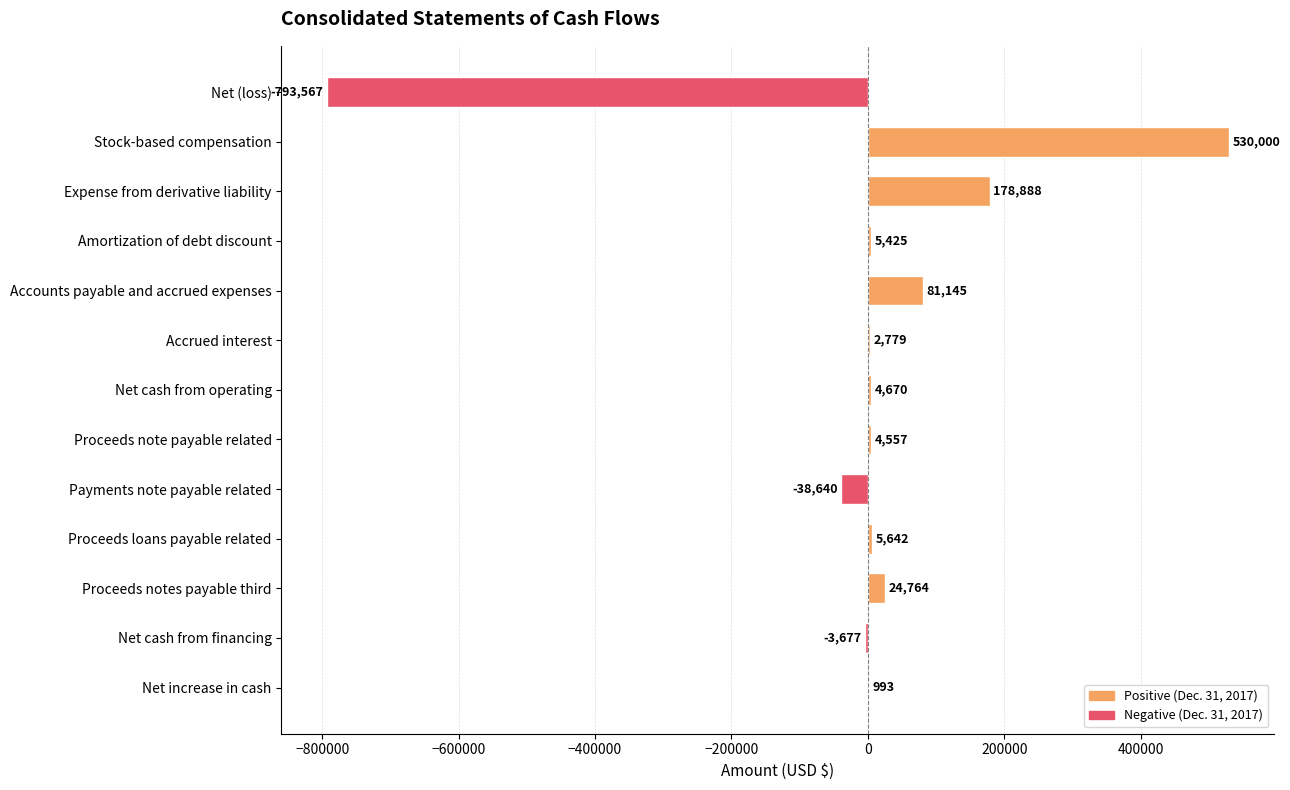

Reading bottom to top, extract all data points from this chart.

Net increase in cash=993	Net cash from financing=-3677	Proceeds notes payable third=24764	Proceeds loans payable related=5642	Payments note payable related=-38640	Proceeds note payable related=4557	Net cash from operating=4670	Accrued interest=2779	Accounts payable and accrued expenses=81145	Amortization of debt discount=5425	Expense from derivative liability=178888	Stock-based compensation=530000	Net (loss)=-793567